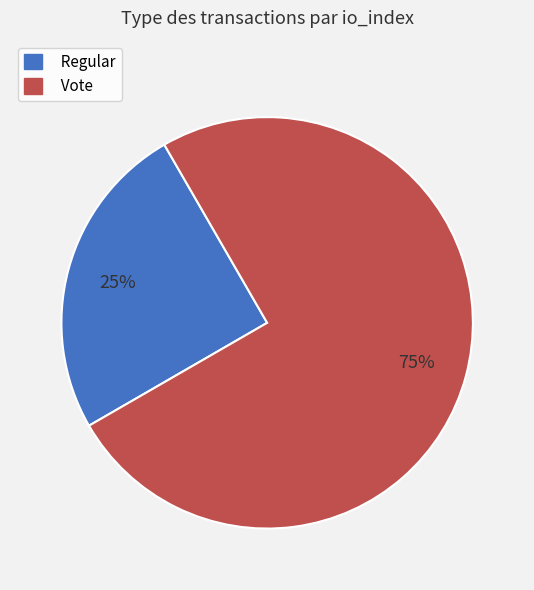

What percentage is the Vote slice, to the nearest percent?

75%